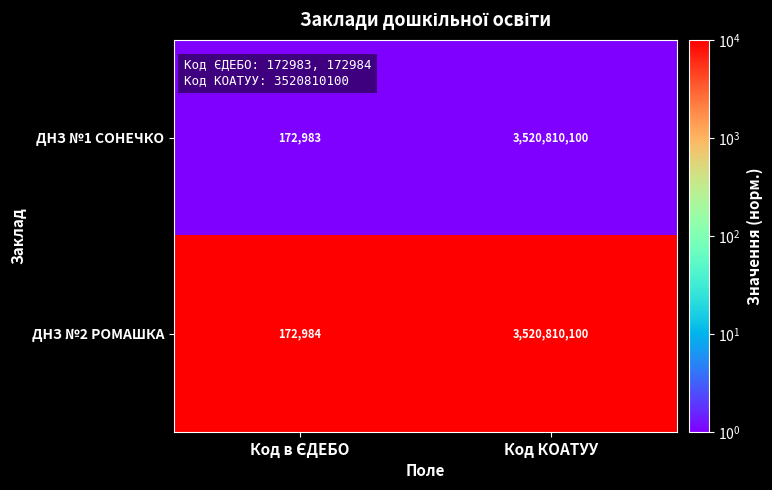

Which category has the highest value across all series?

Код КОАТУУ